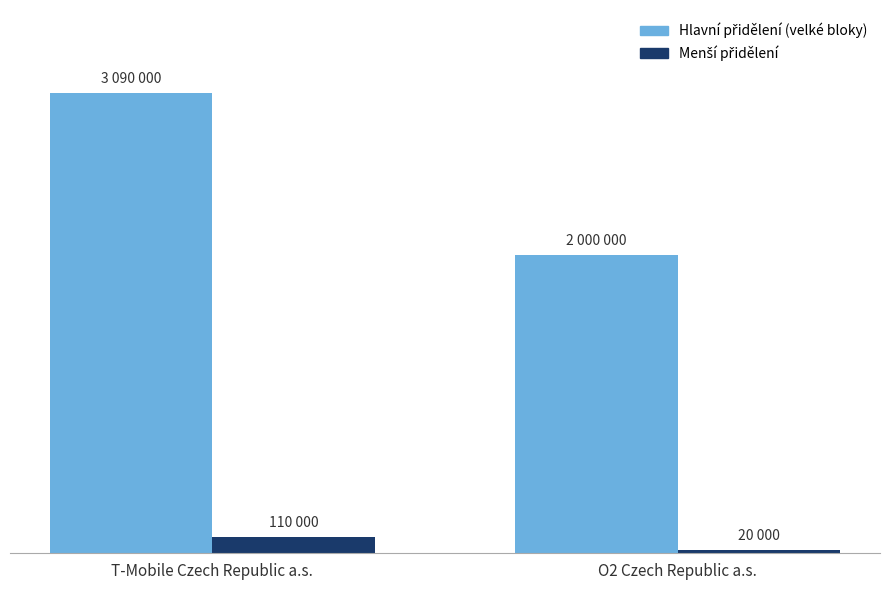

What is the value of the Hlavní přidělení (velké bloky) bar at the 2nd from the left?

2000000